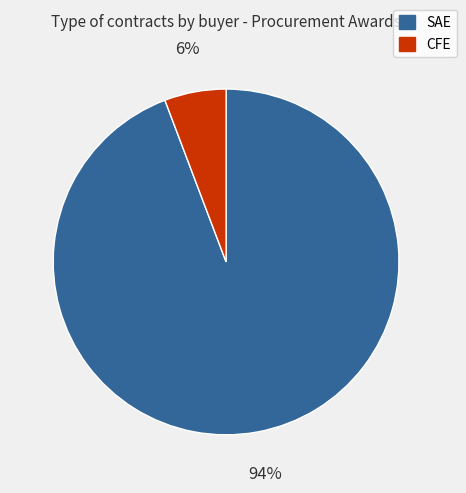

Does any single category account for the majority?

Yes